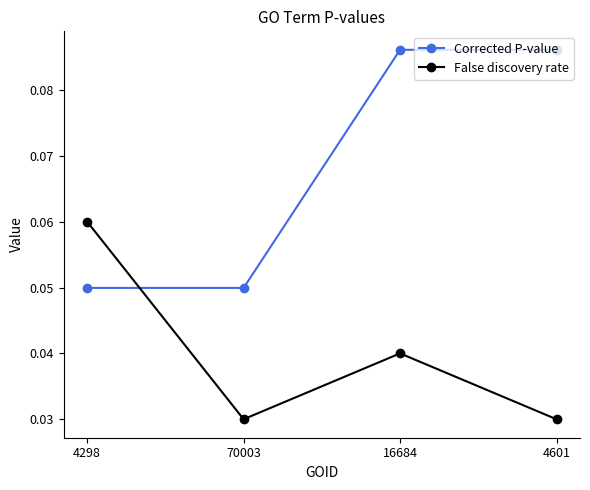

What is the label of the 4th point from the right?

4298